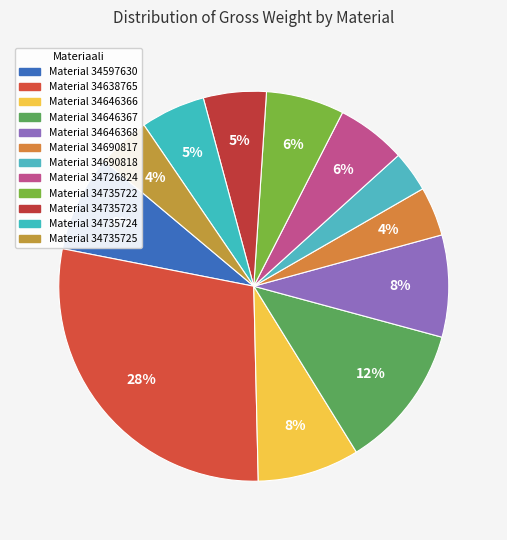

Which slice is the largest?

34638765